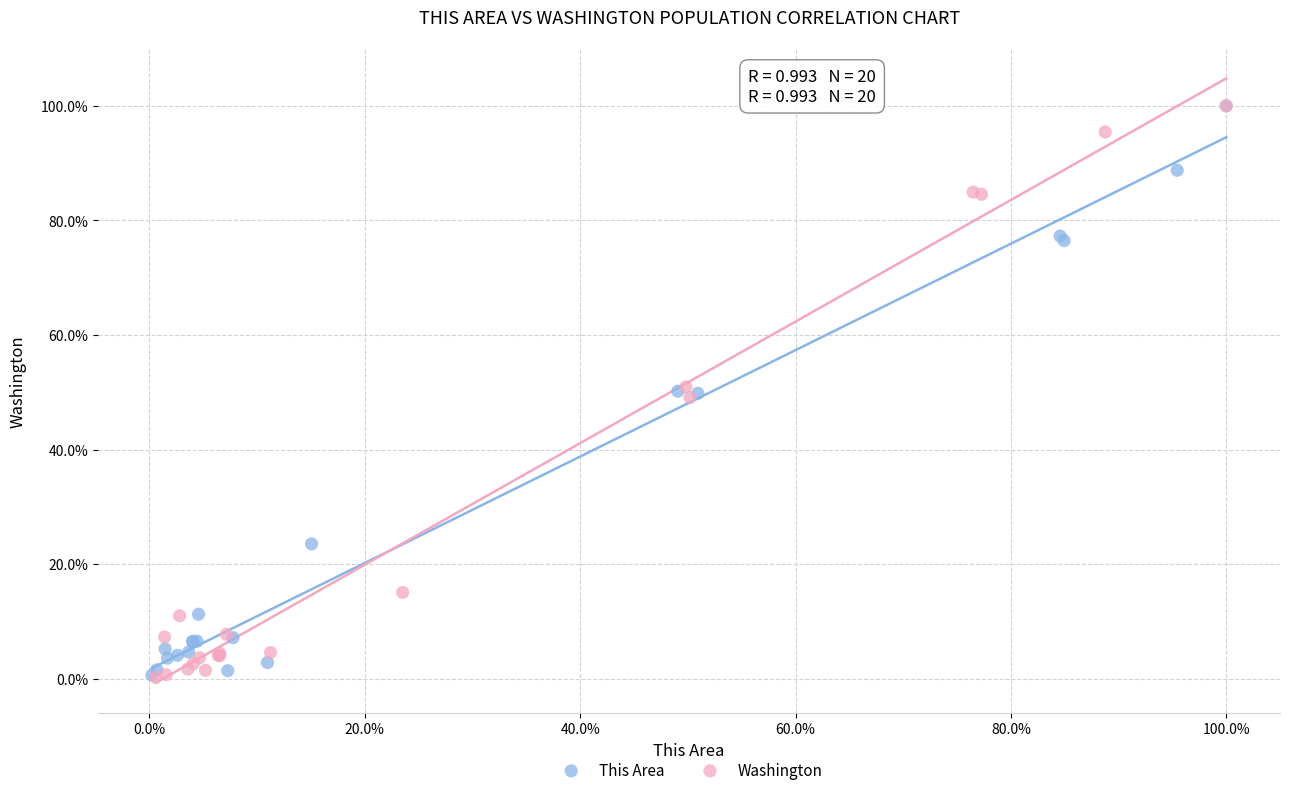

Which series has the largest Y range (max minus min)?

Washington